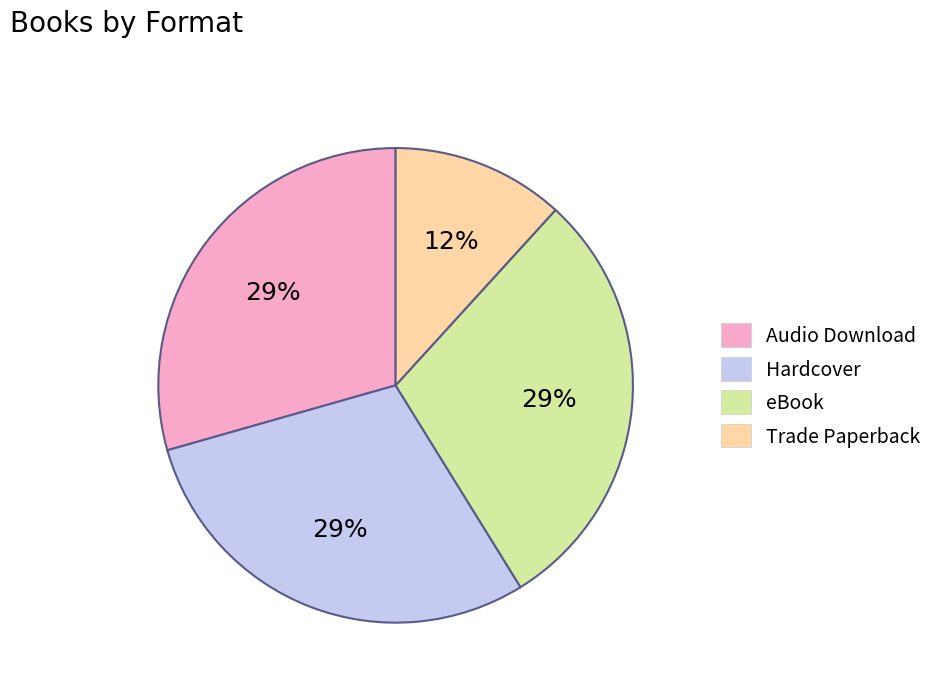

Is it true that Hardcover is 43% of the pie?

False